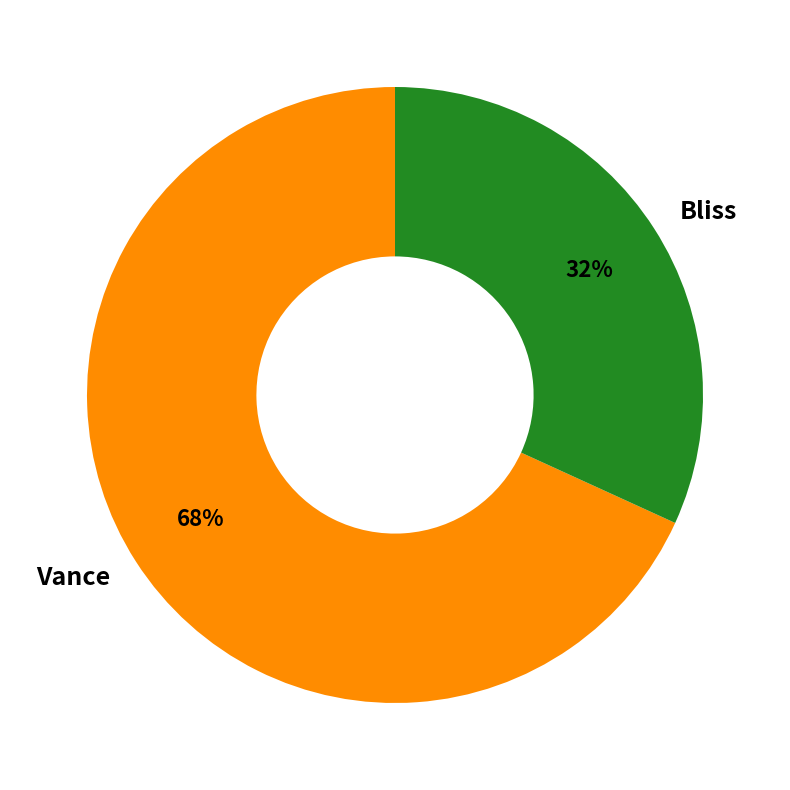

How many segments does this pie chart have?

2